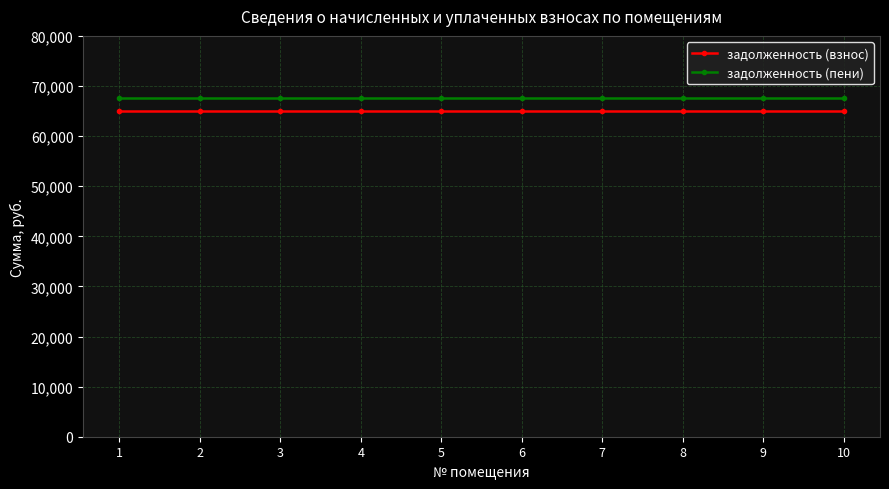

What is the lowest value of the задолженность (пени) series?

67700.6